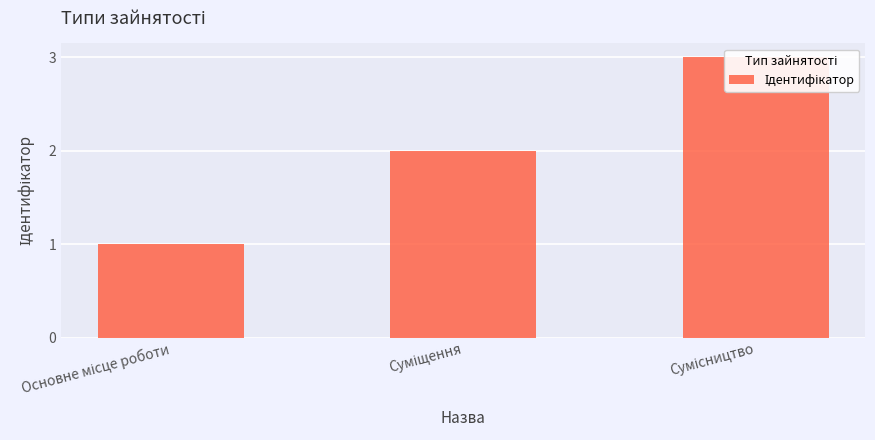

Approximately how many times larger is the value at Суміщення compared to Основне місце роботи?

2.0